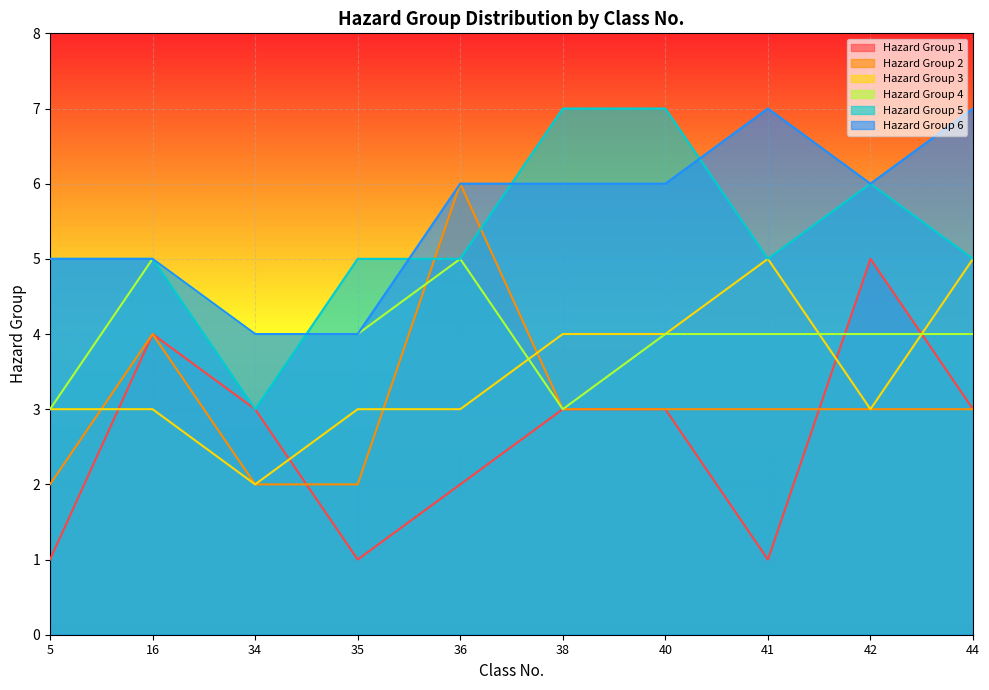

What are all the series names shown in the legend?

Hazard Group 1, Hazard Group 2, Hazard Group 3, Hazard Group 4, Hazard Group 5, Hazard Group 6